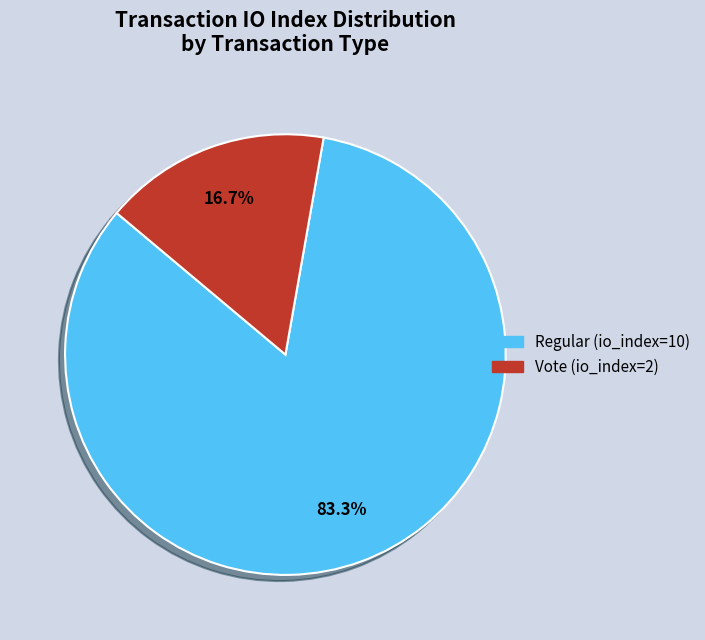

Rank the categories by value from lowest to highest.

Vote, Regular